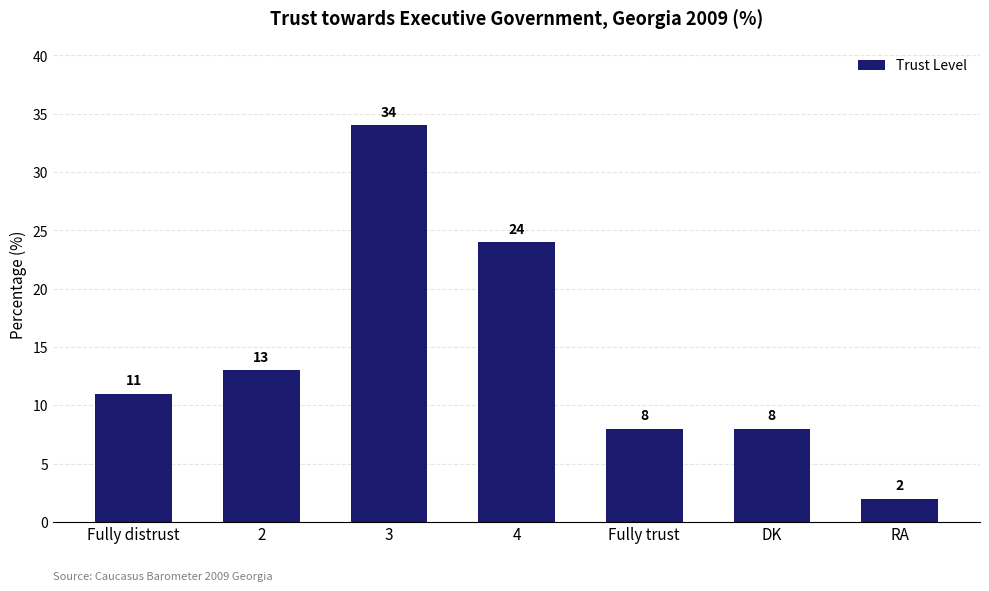

The value at Fully distrust is 16. True or false?

False